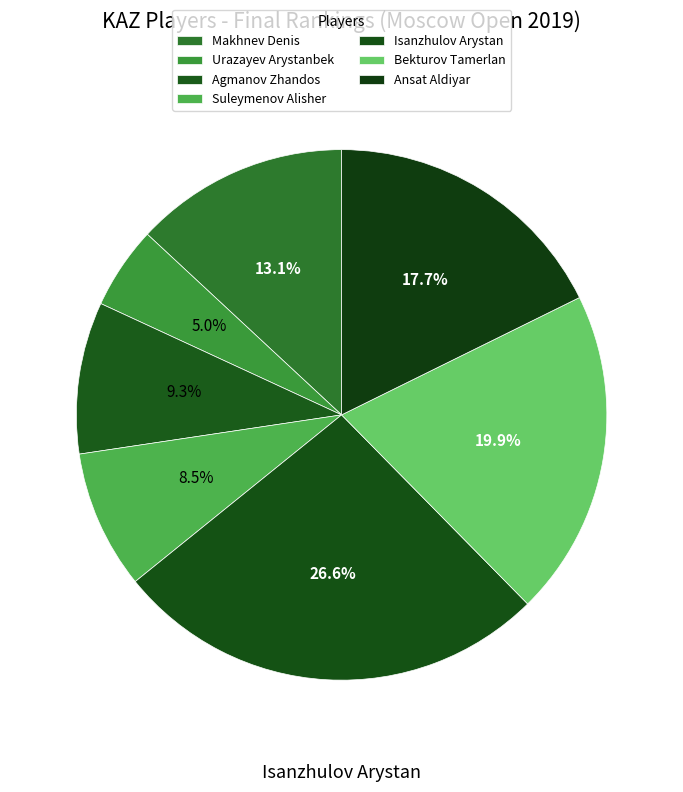

Combined, what portion of the pie is Suleymenov Alisher and Bekturov Tamerlan?

28.4%